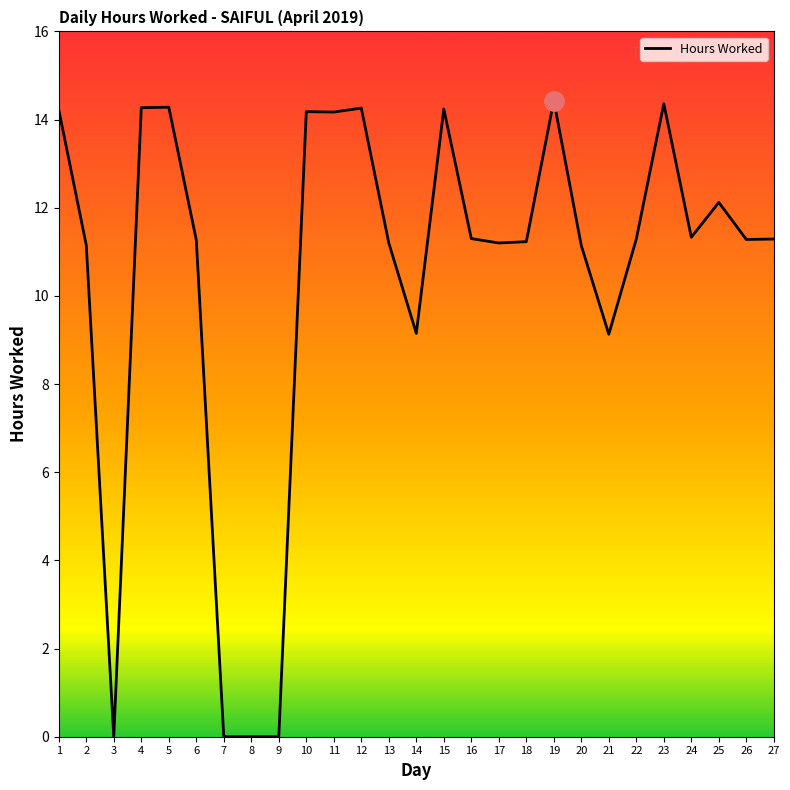

What is the difference between the values at 22 and 14?

2.1